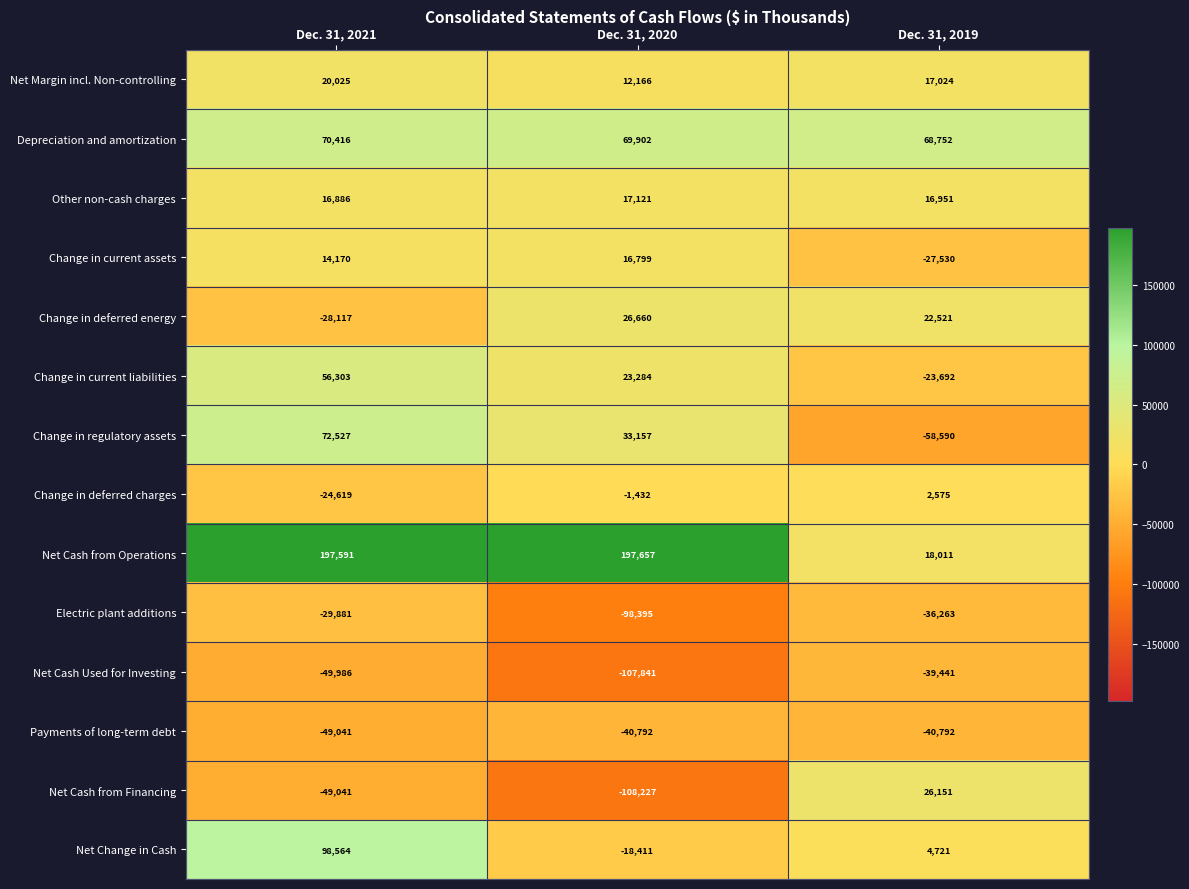

What is the difference between the highest and lowest values at Dec. 31, 2020?

305884